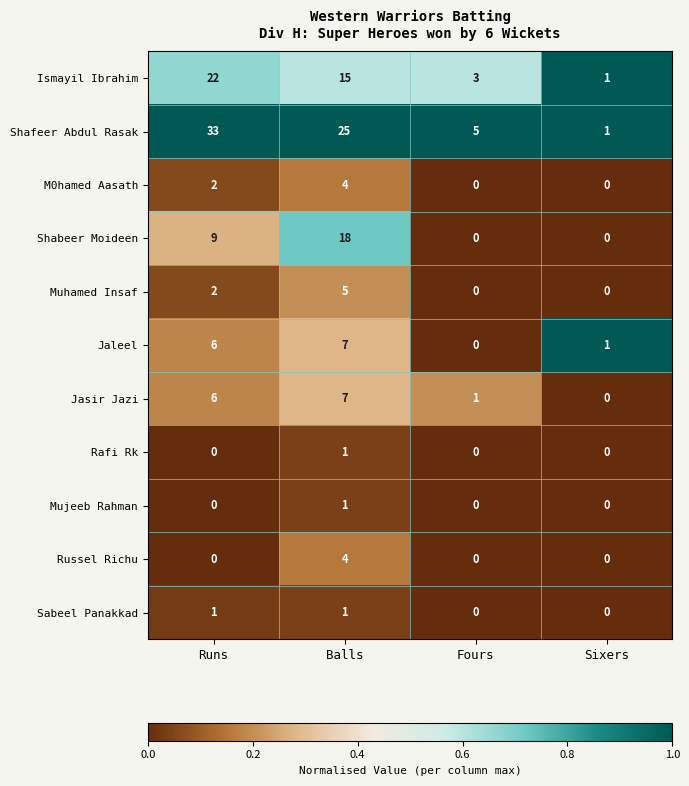

What is the difference between the maximum and minimum values in the Shabeer Moideen series?

18